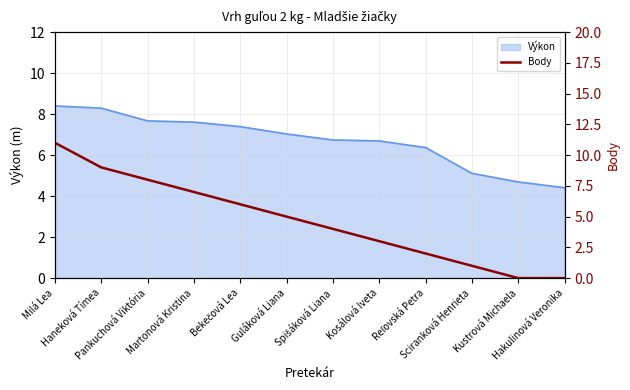

How many data points are less than 5?

6